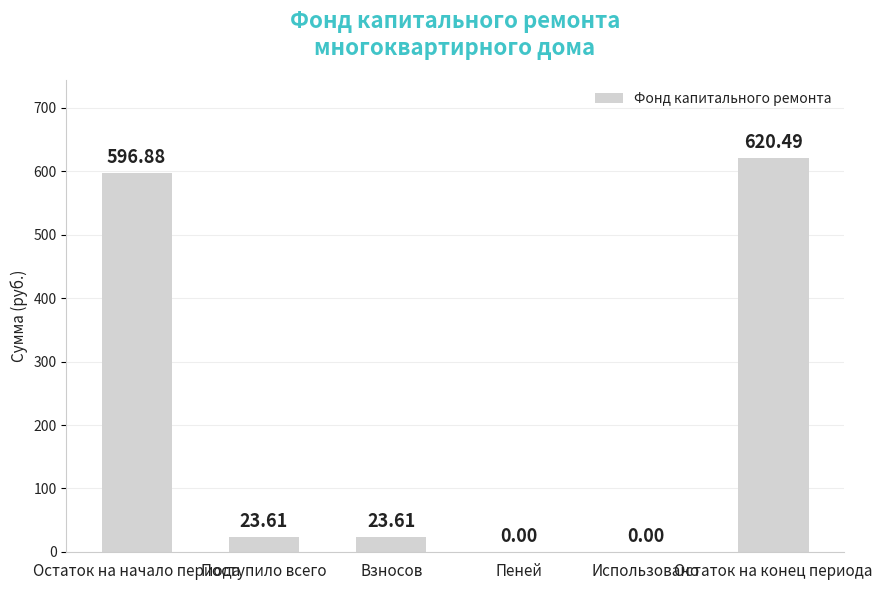

Reading left to right, list all the values displayed in this chart.

596.9	23.6	23.6	0.0	0.0	620.5